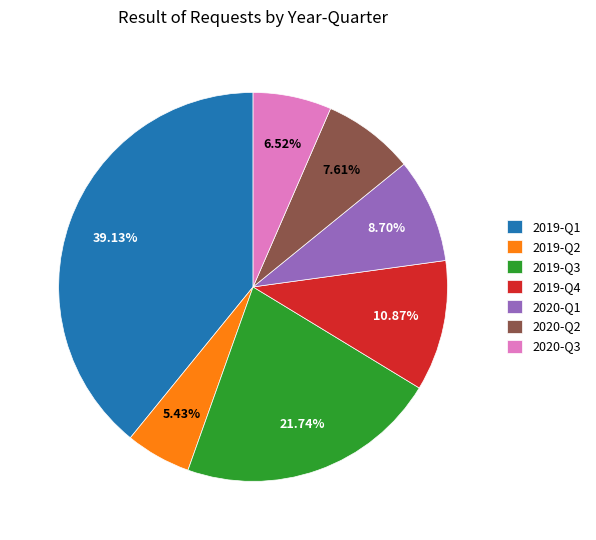

How many segments does this pie chart have?

7